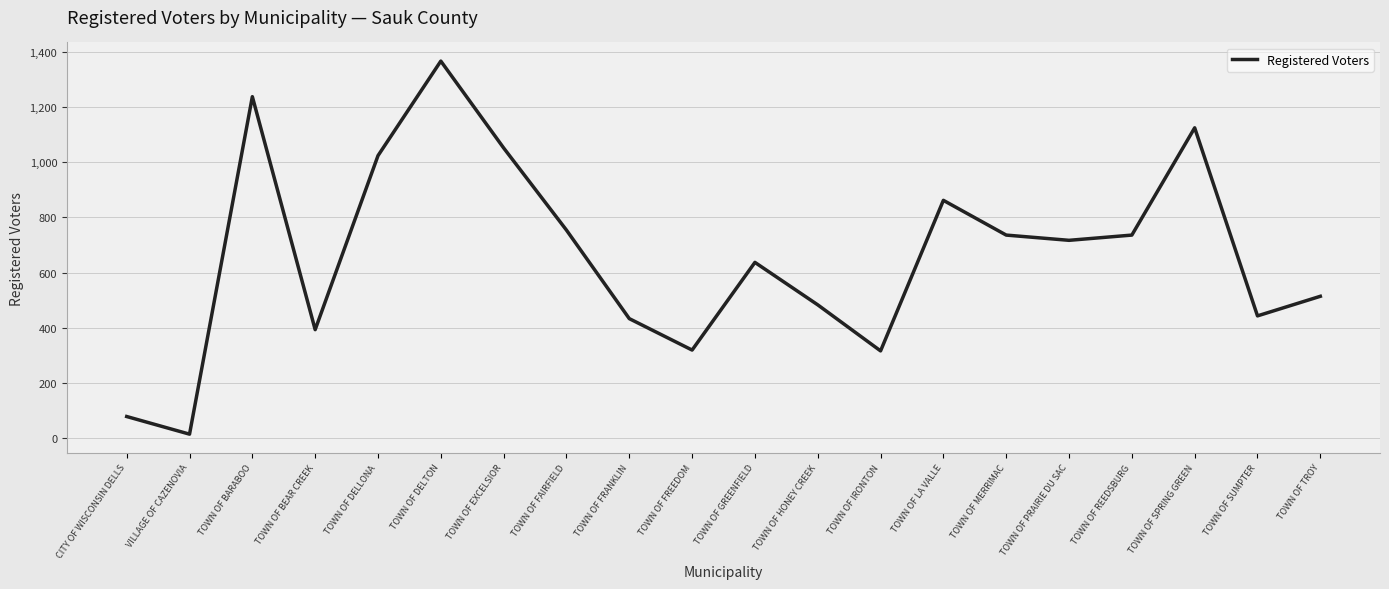

What is the sum of all values?

13241